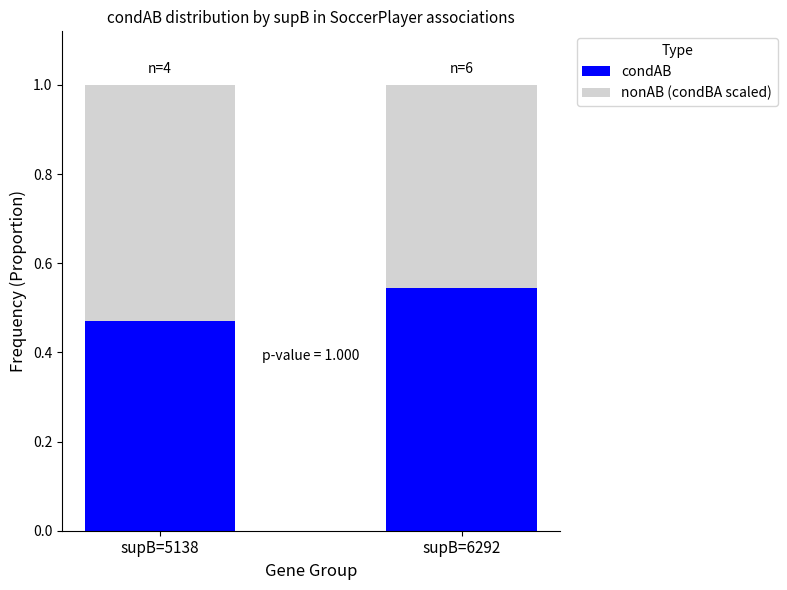

What are all the series names shown in the legend?

condAB, nonAB (condBA scaled)